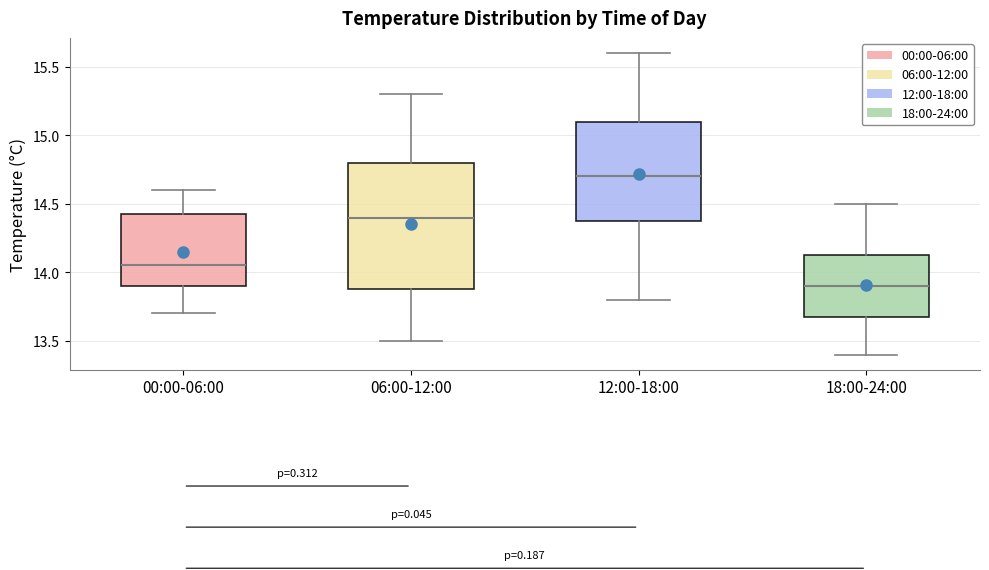

Comparing the boxes themselves (not the whiskers), which one is the tallest?

06:00-12:00